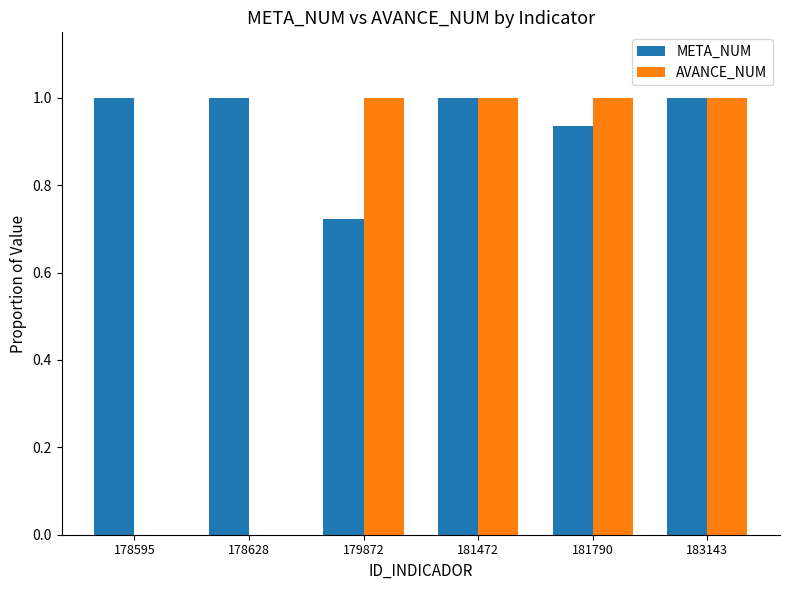

What are all the series names shown in the legend?

META_NUM, AVANCE_NUM